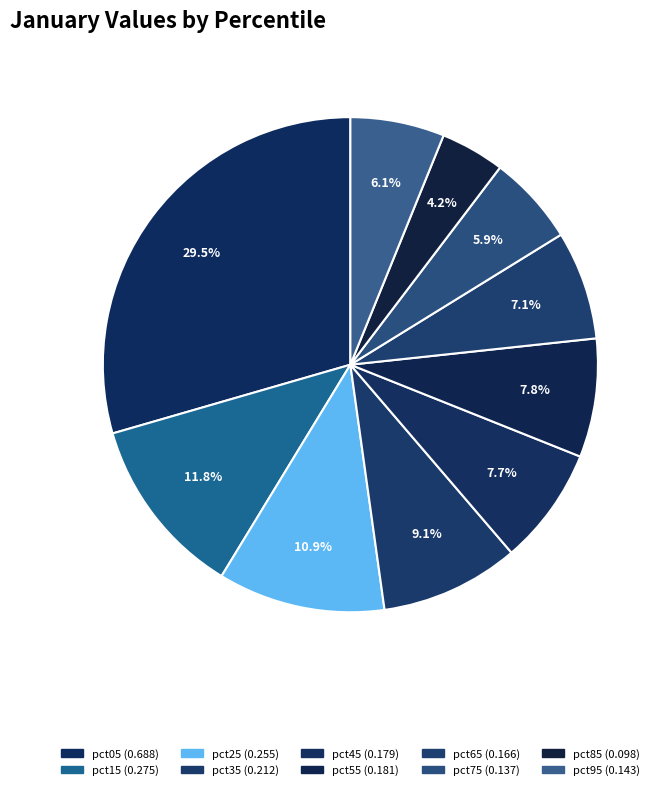

To the nearest percent, what is the difference between the pct05 and pct75 slice percentages?

24%